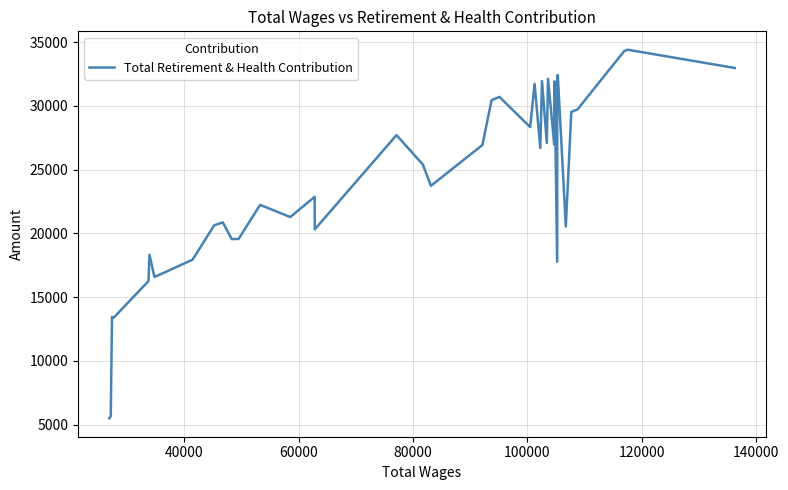

What is the maximum value shown in the chart?

34396